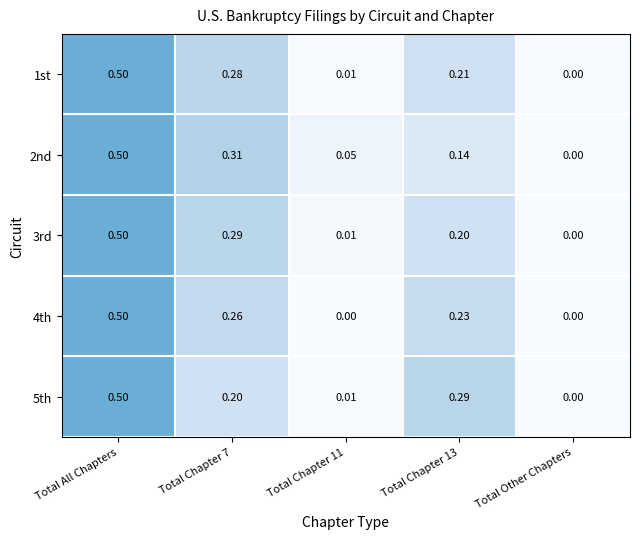

Which category has the highest value in the 4th series?

Total All Chapters